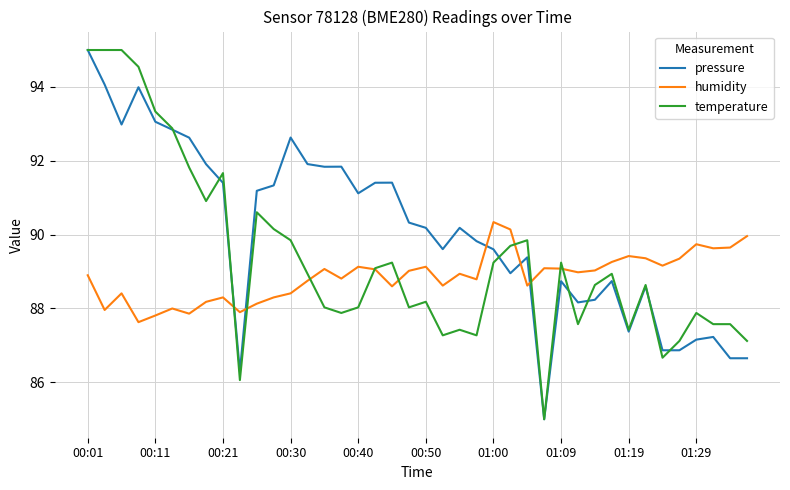

Which series has the largest total across all categories?

pressure